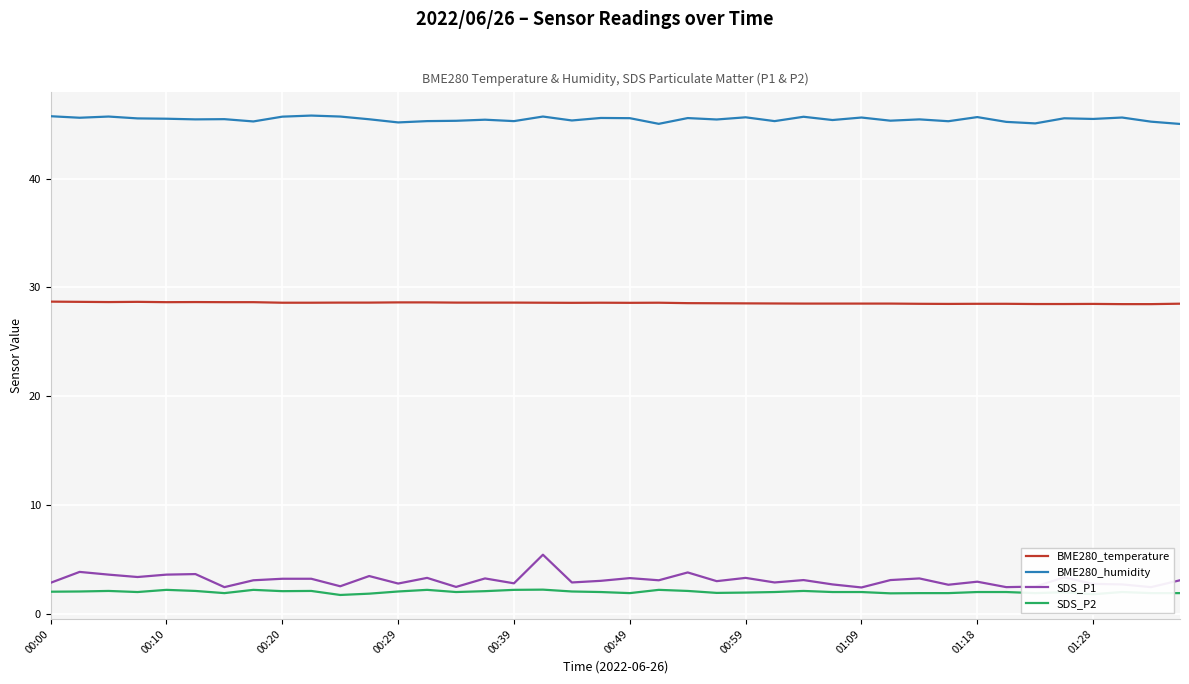

What is the average value of the SDS_P1 series?

3.1